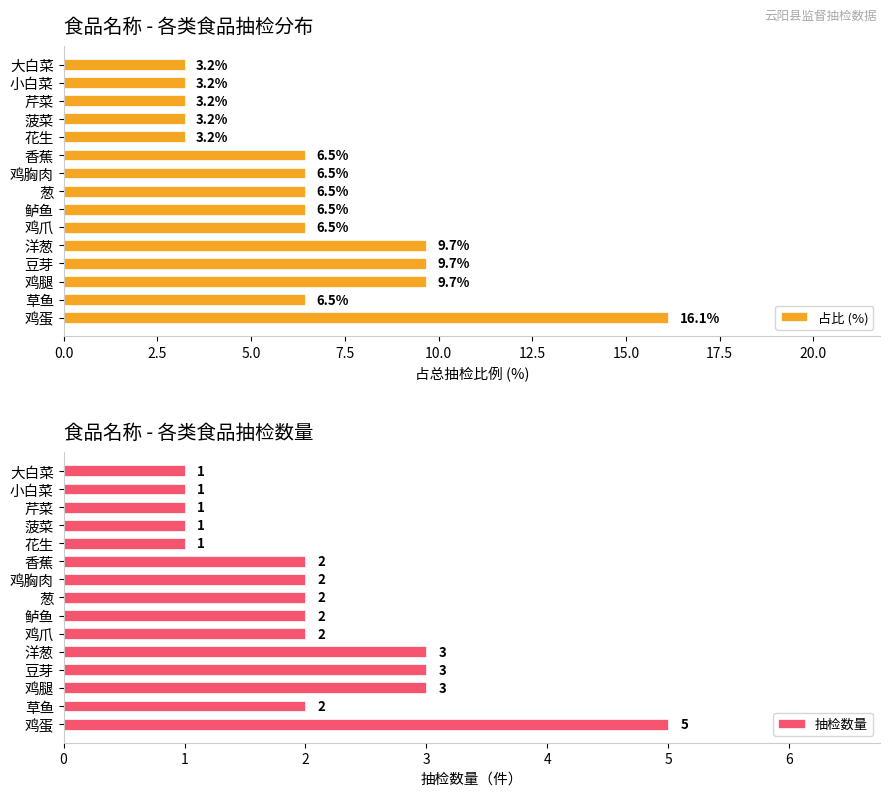

What is the difference between the 占比 (%) values at 豆芽 and 小白菜?

6.5